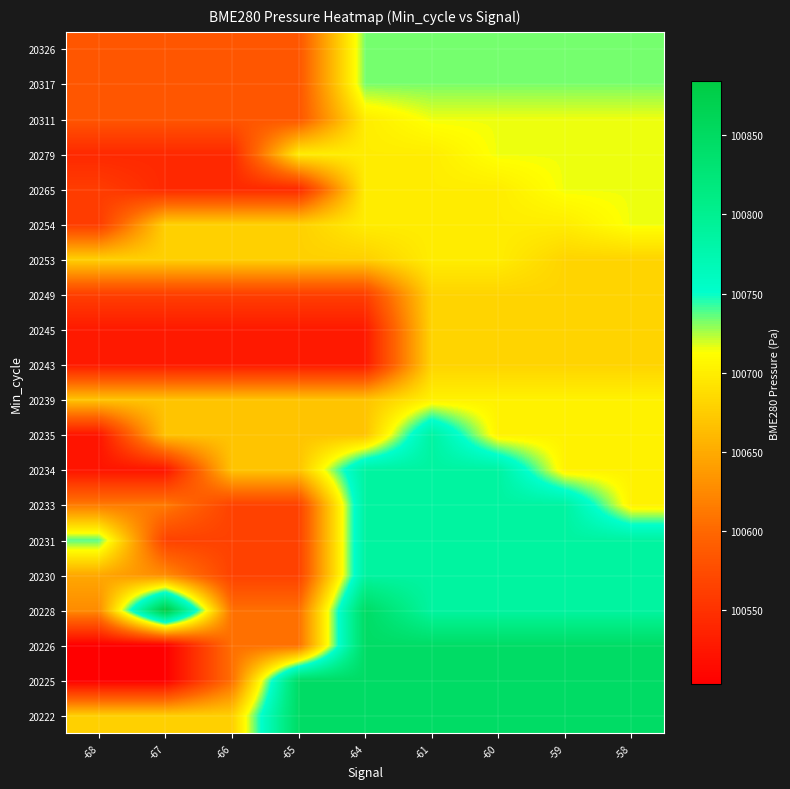

Reading left to right, what are all the values shown in this chart?

20222: -68=100677.3	-67=100677.3	-66=100677.3	-65=100845.9	-64=100845.9	-61=100845.9	-60=100845.9	-59=100845.9	-58=100845.9
20225: -68=100503.2	-67=100503.2	-66=100606.1	-65=100845.9	-64=100845.9	-61=100845.9	-60=100845.9	-59=100845.9	-58=100845.9
20226: -68=100503.2	-67=100503.2	-66=100606.1	-65=100606.1	-64=100845.9	-61=100845.9	-60=100845.9	-59=100845.9	-58=100845.9
20228: -68=100627.1	-67=100884.1	-66=100606.1	-65=100606.1	-64=100845.9	-61=100786.8	-60=100786.8	-59=100786.8	-58=100786.8
20230: -68=100647.8	-67=100627.1	-66=100564.9	-65=100564.9	-64=100786.8	-61=100786.8	-60=100786.8	-59=100786.8	-58=100786.8
20231: -68=100737.5	-67=100564.9	-66=100564.9	-65=100564.9	-64=100786.8	-61=100786.8	-60=100786.8	-59=100786.8	-58=100786.8
20233: -68=100614.5	-67=100614.5	-66=100564.9	-65=100564.9	-64=100786.8	-61=100786.8	-60=100786.8	-59=100786.8	-58=100703.2
20234: -68=100523.1	-67=100523.1	-66=100668.9	-65=100668.9	-64=100786.8	-61=100786.8	-60=100786.8	-59=100703.2	-58=100703.2
20235: -68=100523.1	-67=100668.9	-66=100668.9	-65=100668.9	-64=100668.9	-61=100786.8	-60=100703.2	-59=100703.2	-58=100703.2
20239: -68=100668.9	-67=100668.9	-66=100668.9	-65=100668.9	-64=100668.9	-61=100703.2	-60=100703.2	-59=100703.2	-58=100703.2
20243: -68=100527.8	-67=100527.8	-66=100527.8	-65=100527.8	-64=100527.8	-61=100681.0	-60=100681.0	-59=100681.0	-58=100681.0
20245: -68=100527.8	-67=100527.8	-66=100527.8	-65=100527.8	-64=100527.8	-61=100681.0	-60=100681.0	-59=100681.0	-58=100681.0
20249: -68=100562.6	-67=100562.6	-66=100562.6	-65=100562.6	-64=100562.6	-61=100681.0	-60=100681.0	-59=100681.0	-58=100681.0
20253: -68=100678.1	-67=100678.1	-66=100678.1	-65=100678.1	-64=100678.1	-61=100699.4	-60=100699.4	-59=100681.0	-58=100681.0
20254: -68=100560.2	-67=100678.1	-66=100678.1	-65=100678.1	-64=100699.4	-61=100699.4	-60=100699.4	-59=100699.4	-58=100714.9
20265: -68=100560.2	-67=100541.8	-66=100541.8	-65=100541.8	-64=100699.4	-61=100699.4	-60=100699.4	-59=100714.9	-58=100714.9
20279: -68=100541.8	-67=100541.8	-66=100541.8	-65=100699.4	-64=100699.4	-61=100699.4	-60=100714.9	-59=100714.9	-58=100714.9
20311: -68=100584.0	-67=100584.0	-66=100584.0	-65=100584.0	-64=100699.4	-61=100714.9	-60=100714.9	-59=100714.9	-58=100714.9
20317: -68=100584.0	-67=100584.0	-66=100584.0	-65=100584.0	-64=100732.6	-61=100732.6	-60=100732.6	-59=100732.6	-58=100732.6
20326: -68=100584.0	-67=100584.0	-66=100584.0	-65=100584.0	-64=100732.6	-61=100732.6	-60=100732.6	-59=100732.6	-58=100732.6